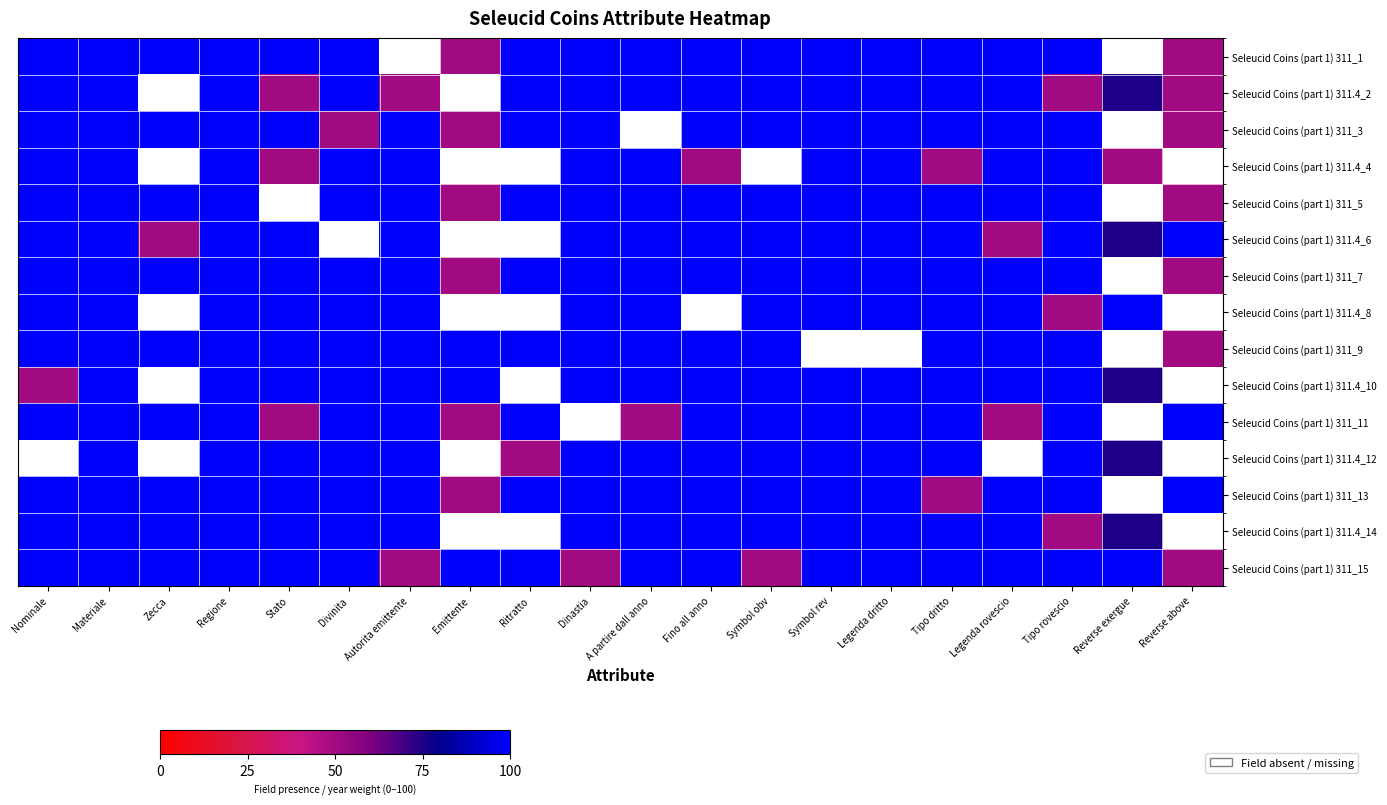

What is the total value across all series at Materiale?

1500.0